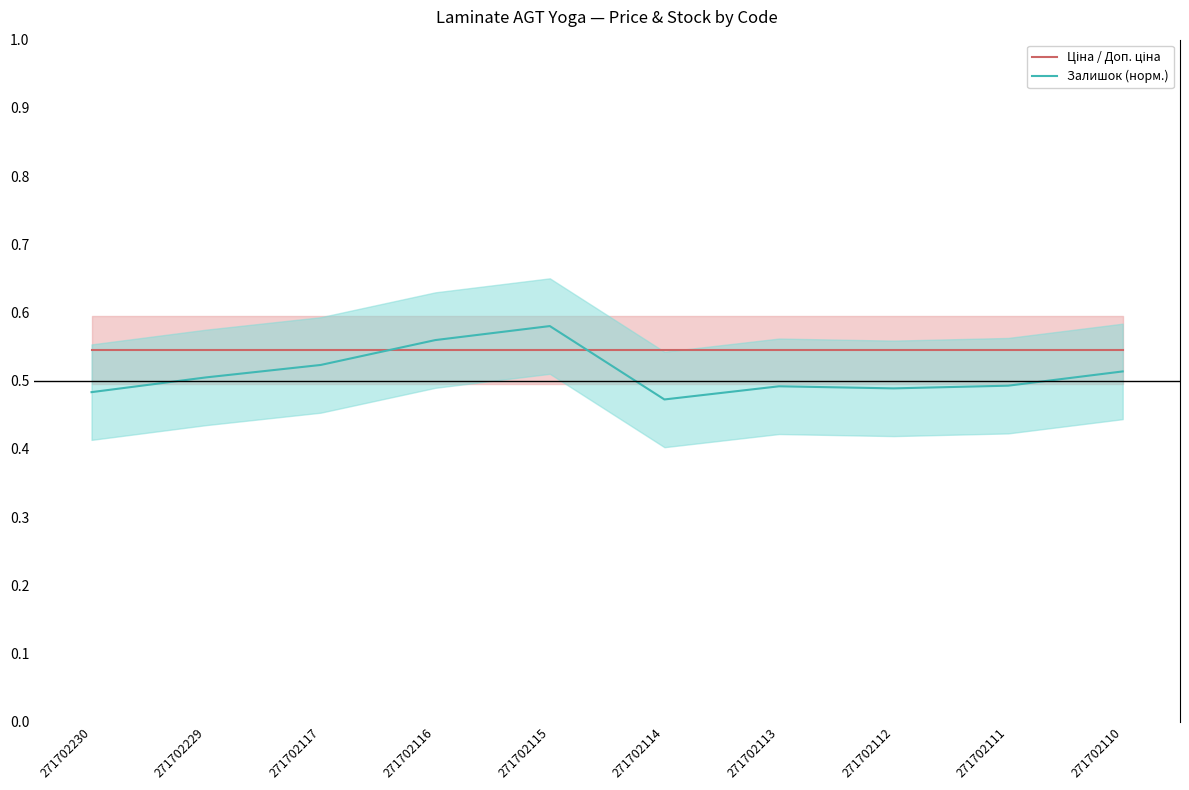

Which label corresponds to the smallest value in the chart?

271702114